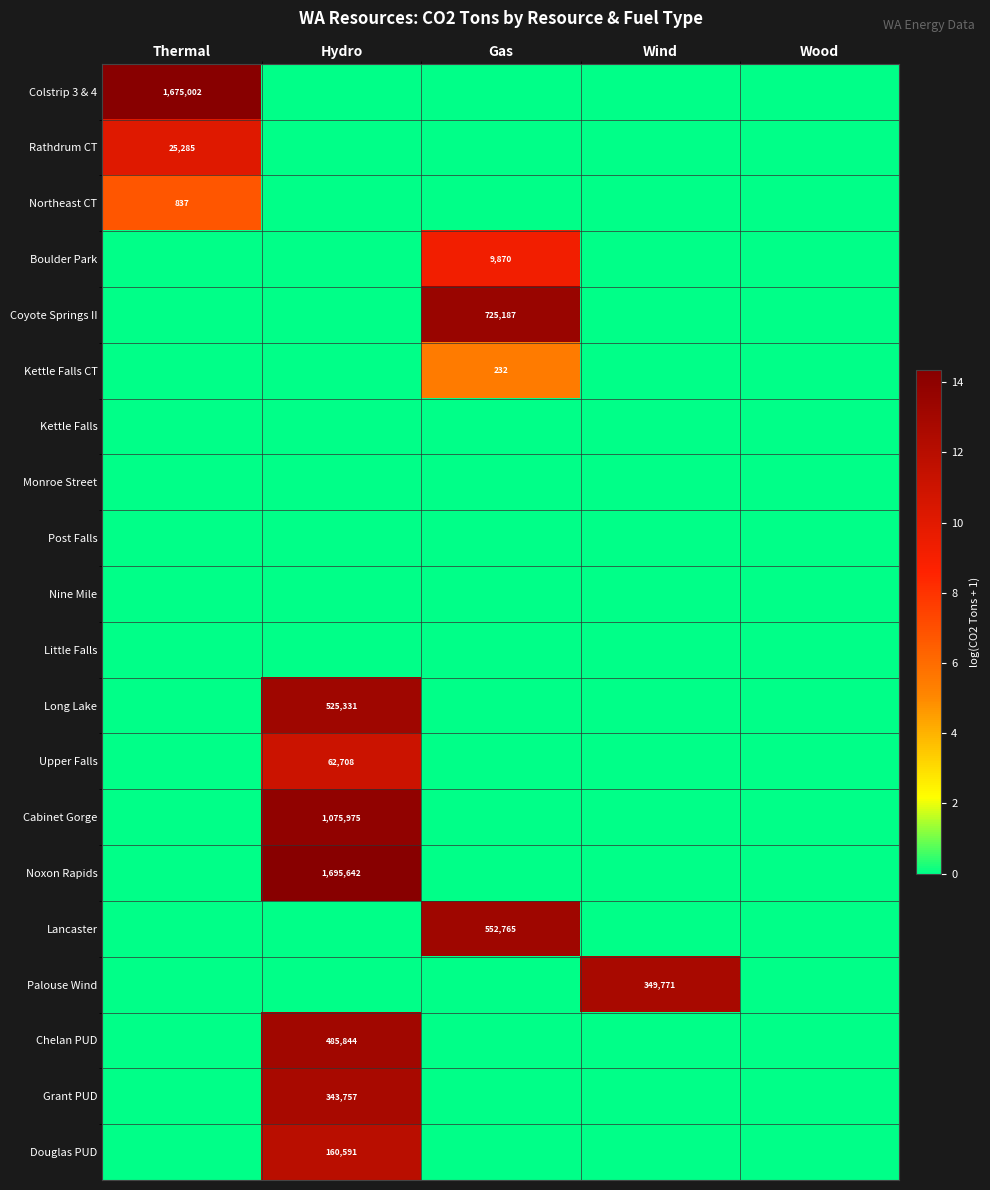

What is the maximum value shown in the chart?

14.3